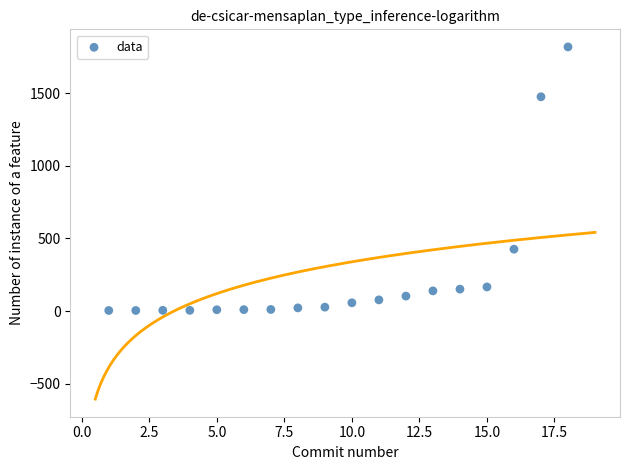

What is the range of Y values (max minus min)?

1814